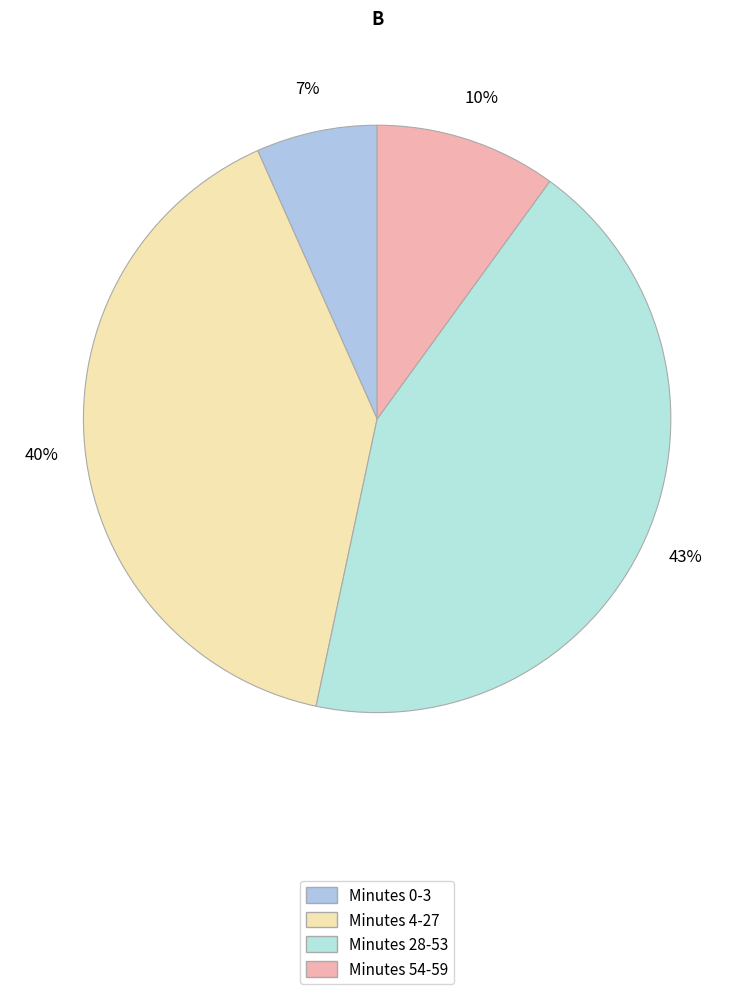

Rank the categories by value from lowest to highest.

Minutes 0-3, Minutes 54-59, Minutes 4-27, Minutes 28-53